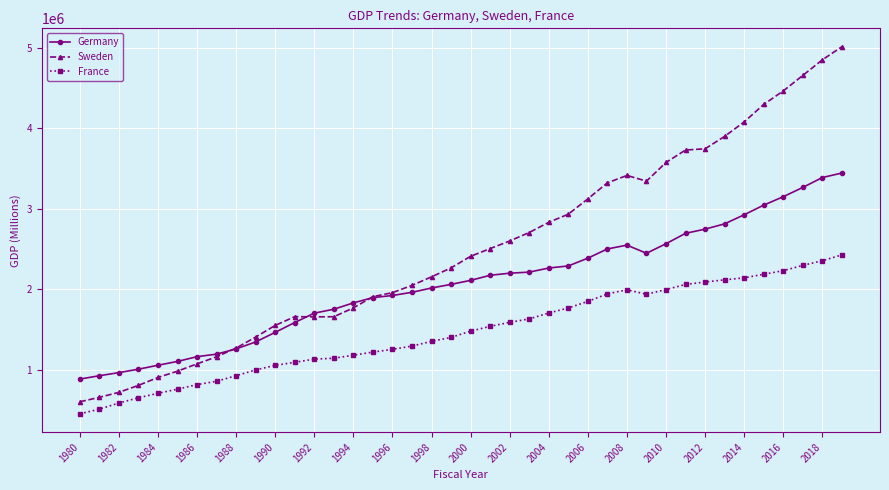

Which series has the largest total across all categories?

Sweden